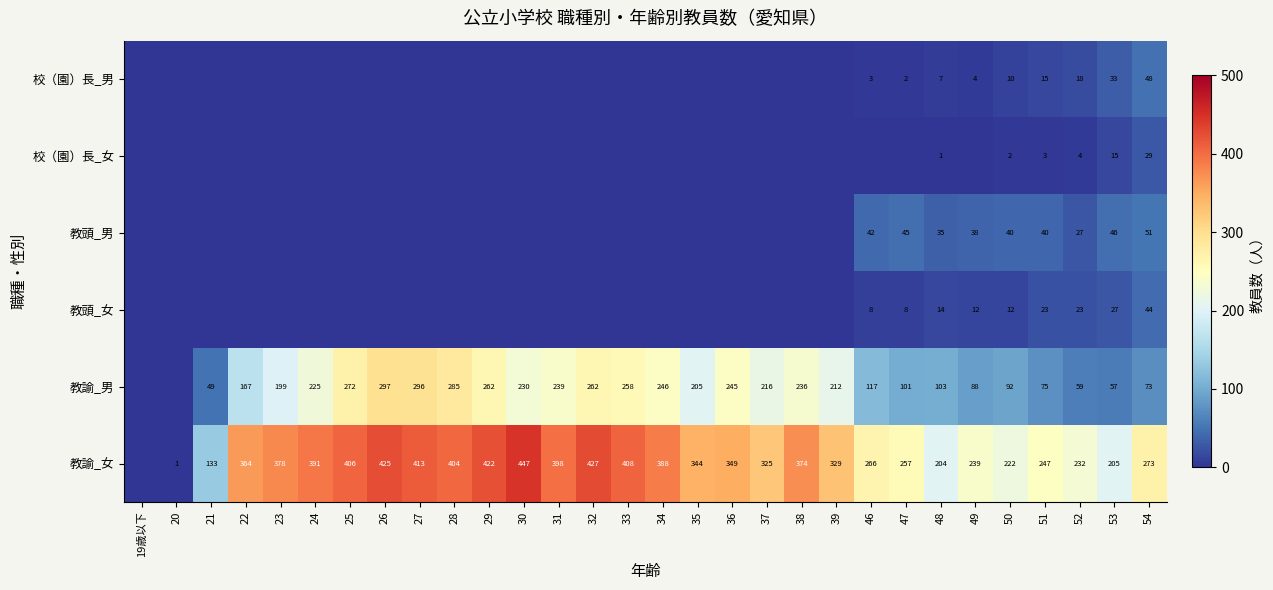

The 教諭_男 series shows 74 at 21. True or false?

False